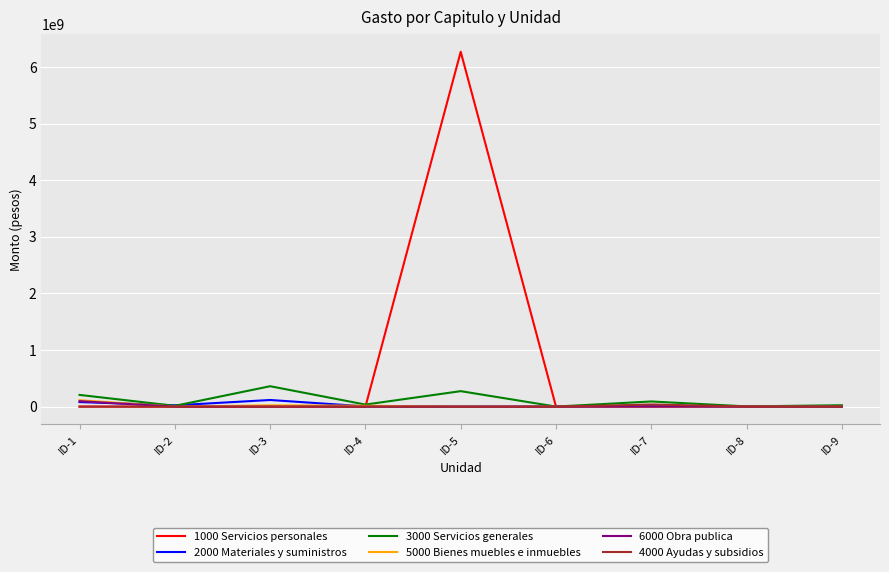

What is the greatest value displayed?

6270243131.7